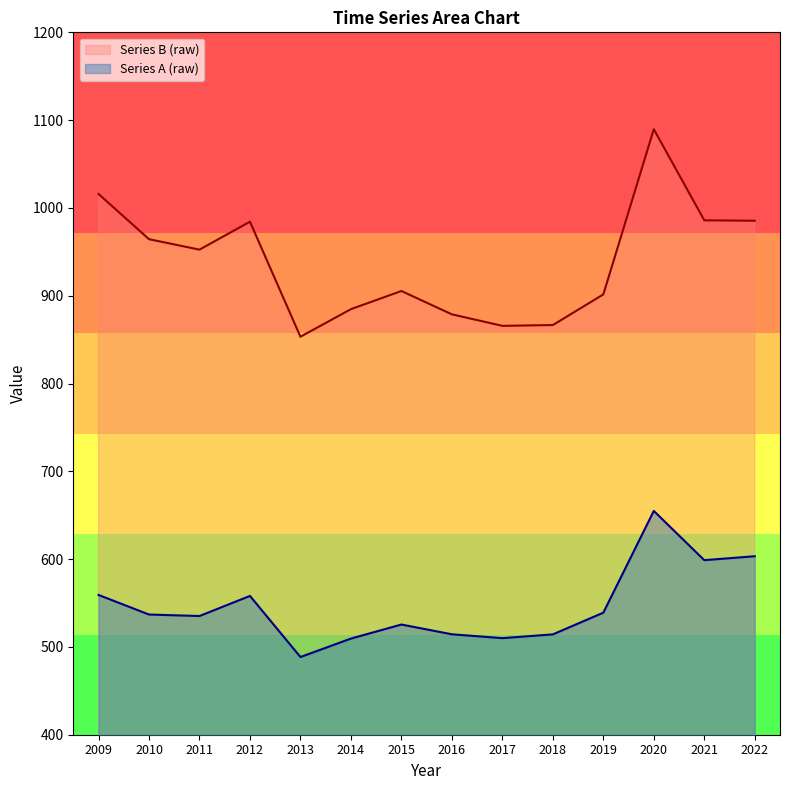

Reading left to right, what are all the values shown in this chart?

Series A (raw): 559.2	536.9	535.2	558.1	488.5	509.5	525.5	514.4	510.0	514.3	539.0	654.9	598.8	603.3
Series B (raw): 1015.9	964.4	952.5	984.3	853.3	884.7	905.4	878.8	865.7	866.6	901.5	1089.6	985.9	985.4